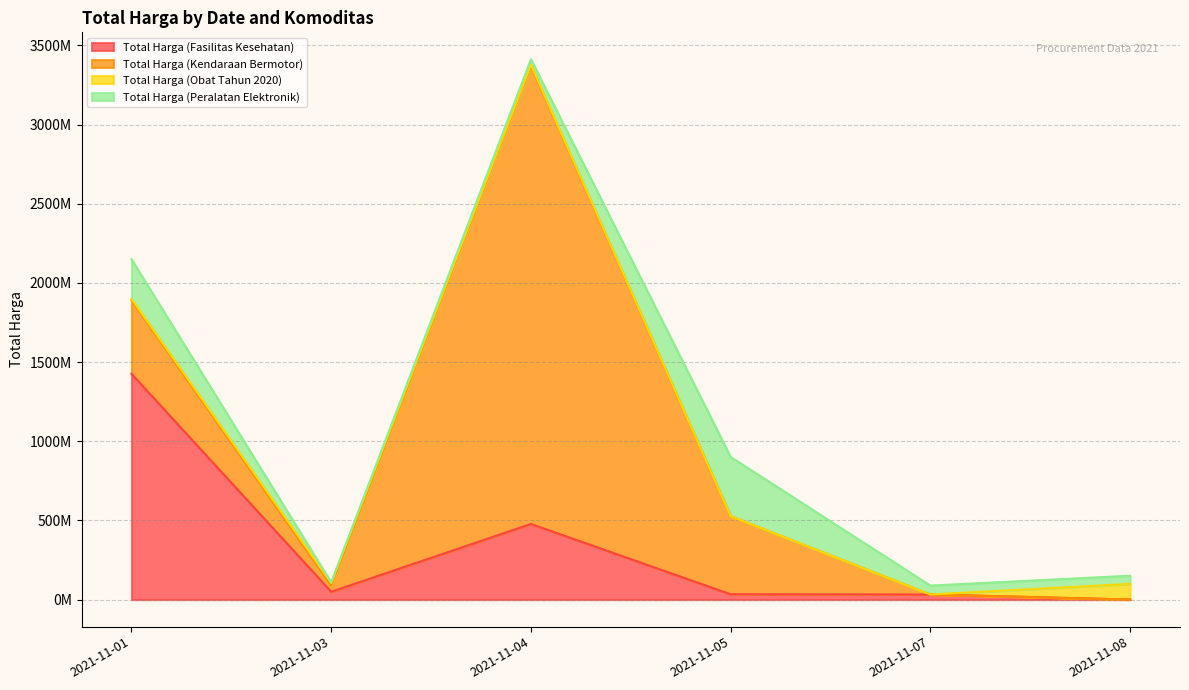

Where does the Total Harga (Peralatan Elektronik) series first go above 56152800?

2021-11-01